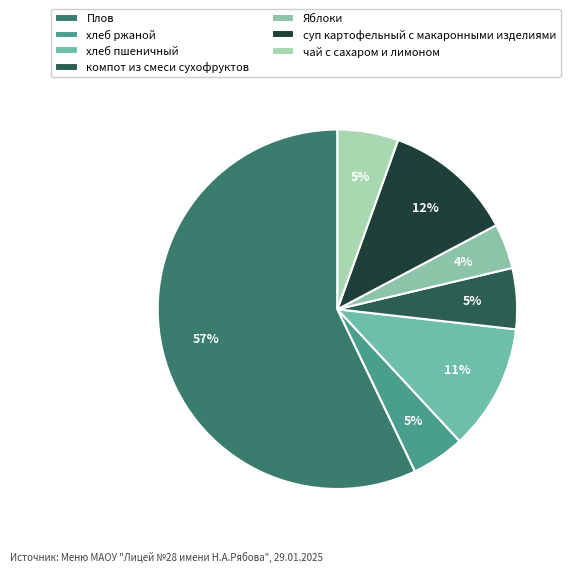

How many segments does this pie chart have?

7